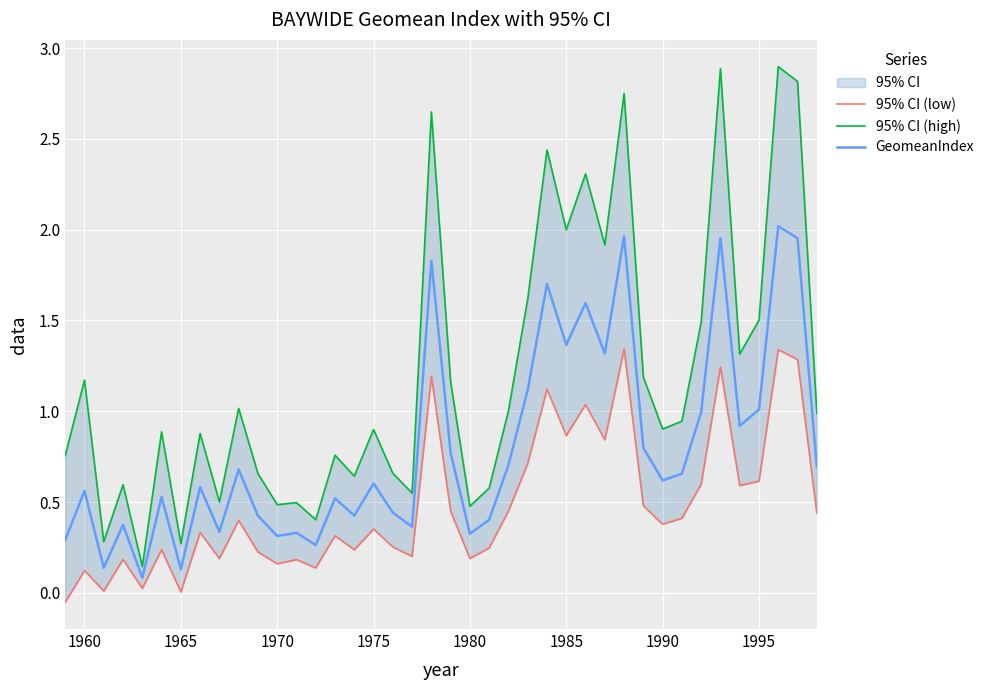

True or false: 95% CI (low) and GeomeanIndex cross at least once.

False